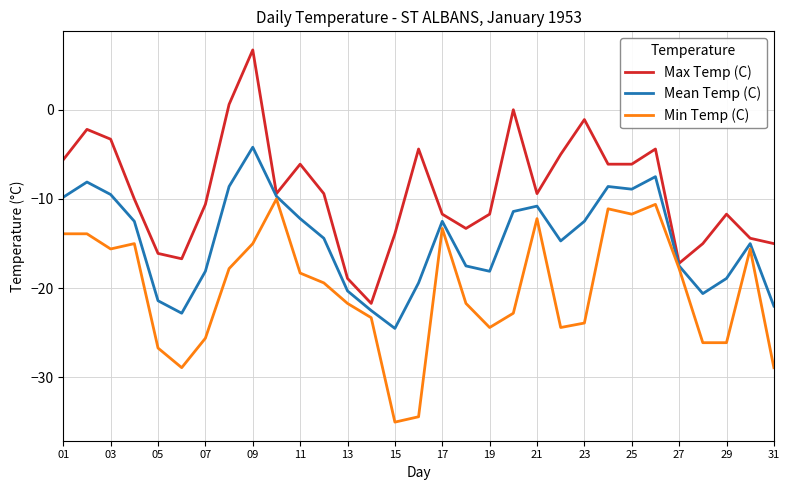

Which series has the largest total across all categories?

Max Temp (C)